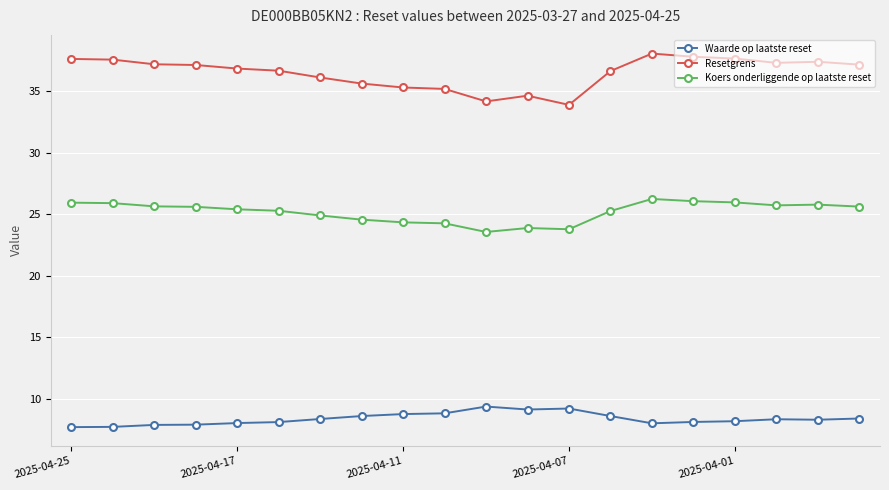

Count the number of data series in this chart.

3